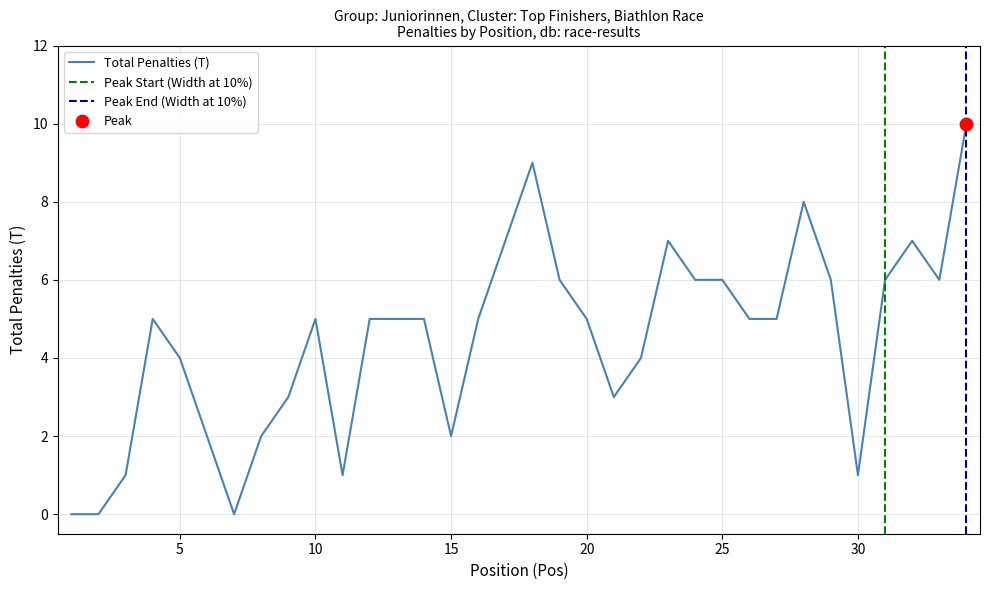

Which has a higher value, 9 or 2?

9